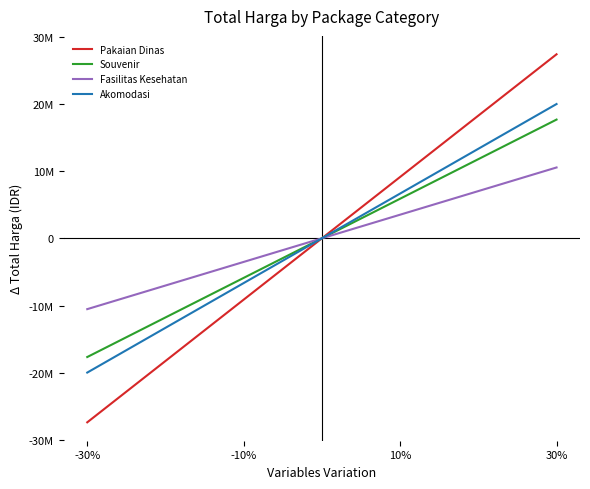

At -30%, list the series in order from smallest to largest.

Pakaian Dinas, Akomodasi, Souvenir, Fasilitas Kesehatan